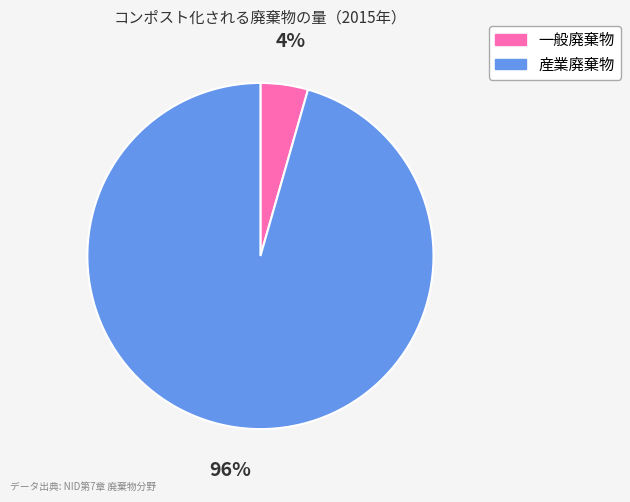

To the nearest percent, what is the average slice percentage?

50%